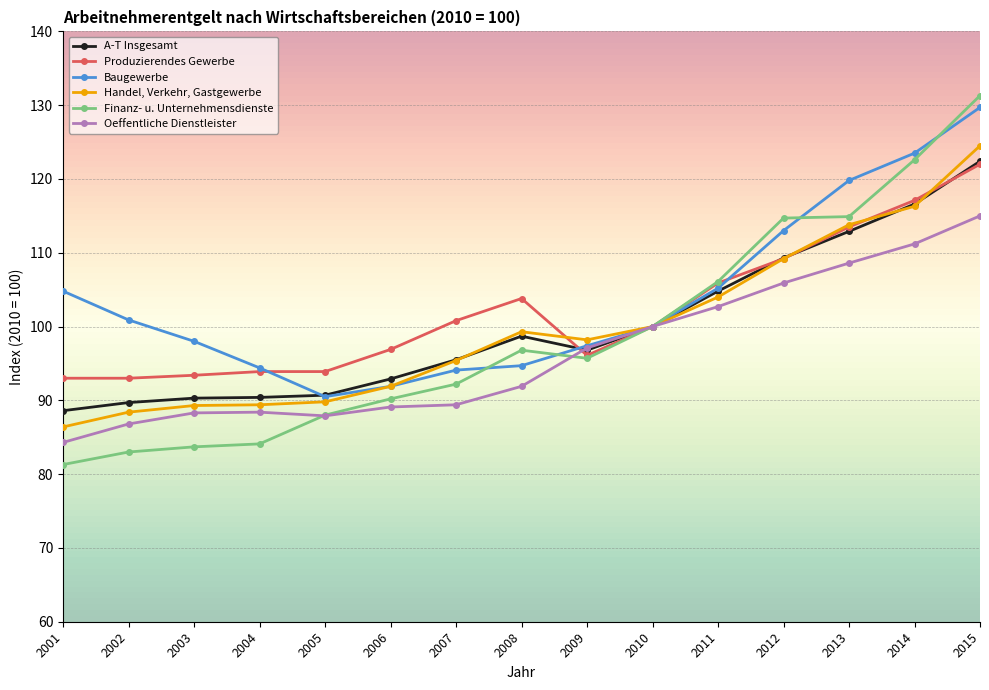

Which series has the largest range (max minus min)?

Finanz- u. Unternehmensdienste